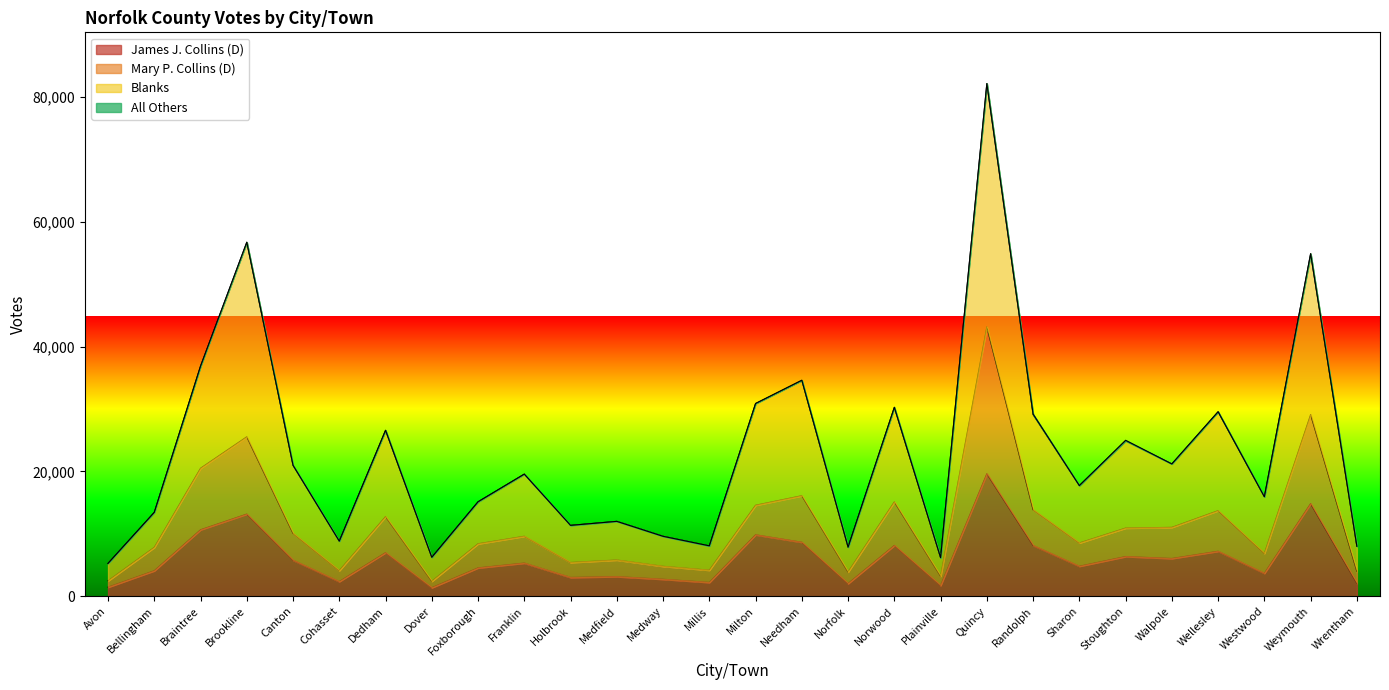

What is the difference between the highest and lowest values at Franklin?

14256